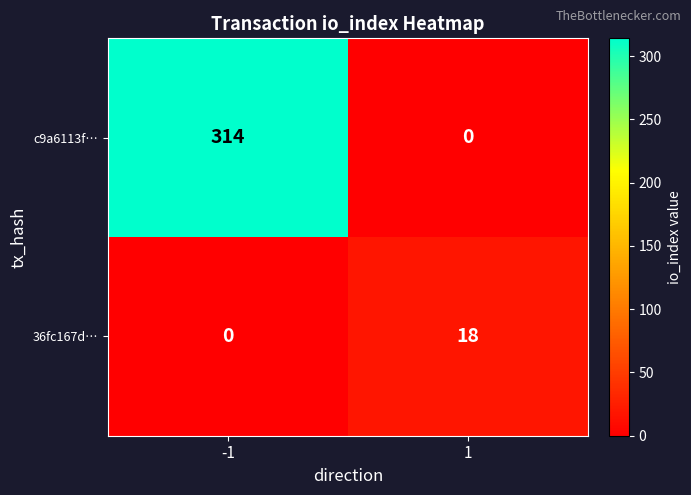

What is the difference between the 36fc167d… values at 1 and -1?

18